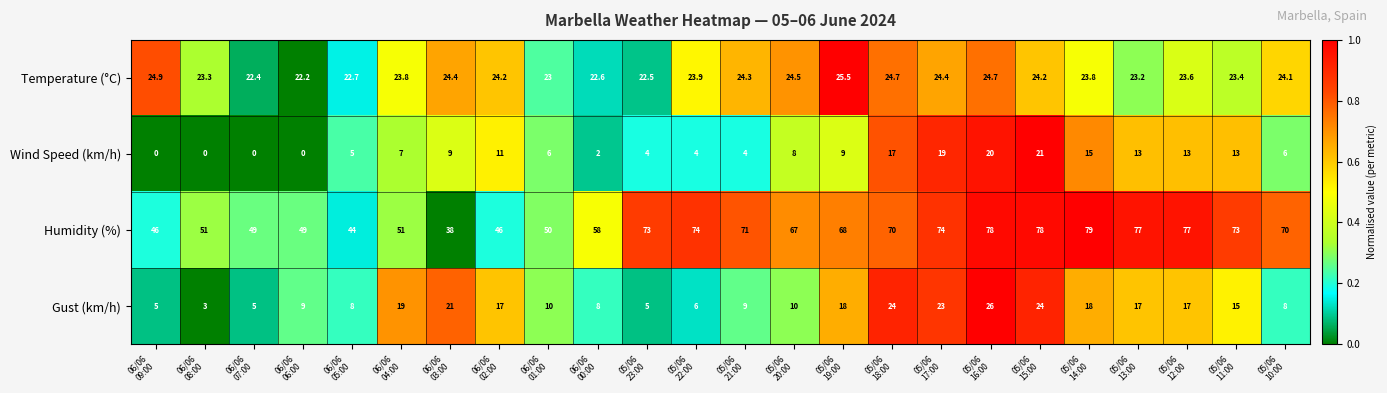

Which series has the widest spread of values?

Humidity (%)